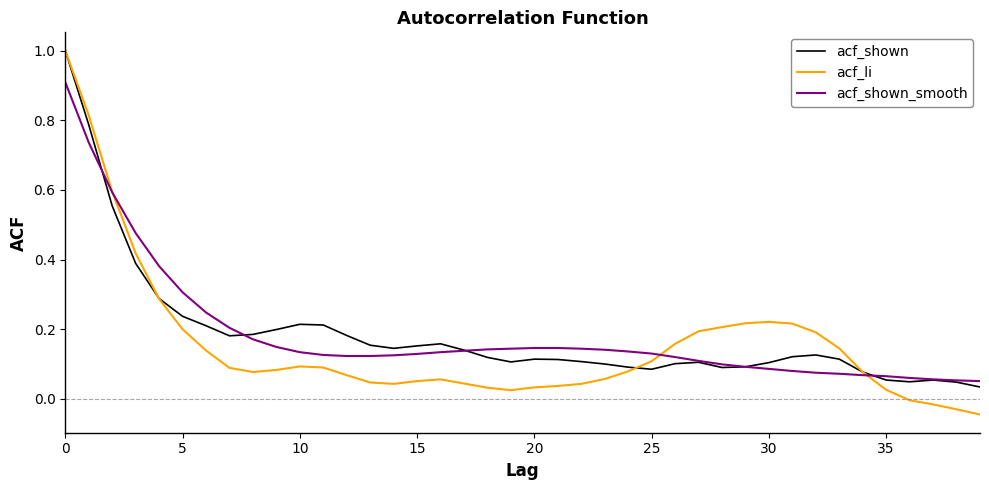

Which series has the widest spread of values?

acf_li